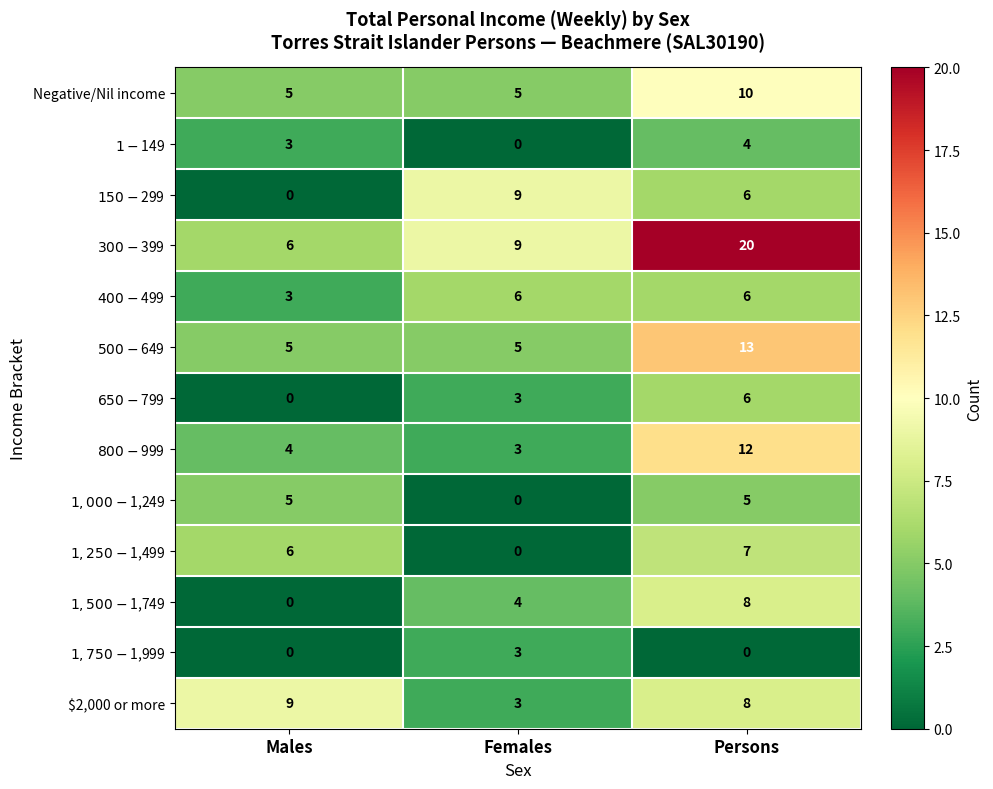

What is the greatest value displayed?

20